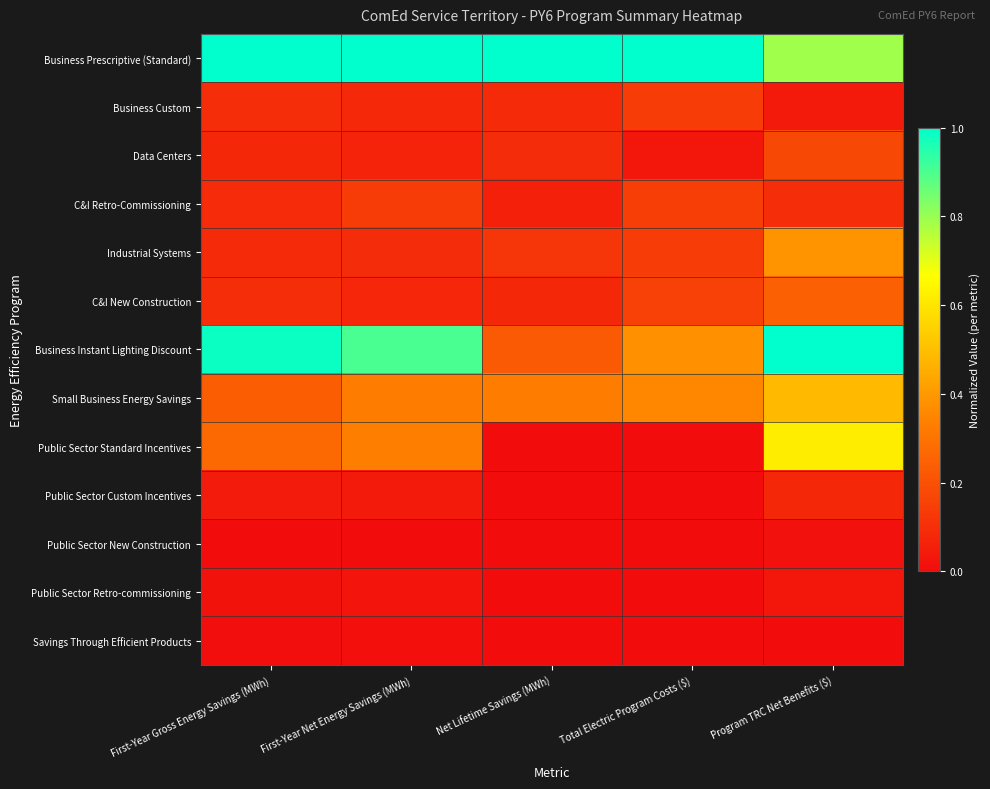

What is the difference between the highest and lowest values at Program TRC Net Benefits ($)?

1.0